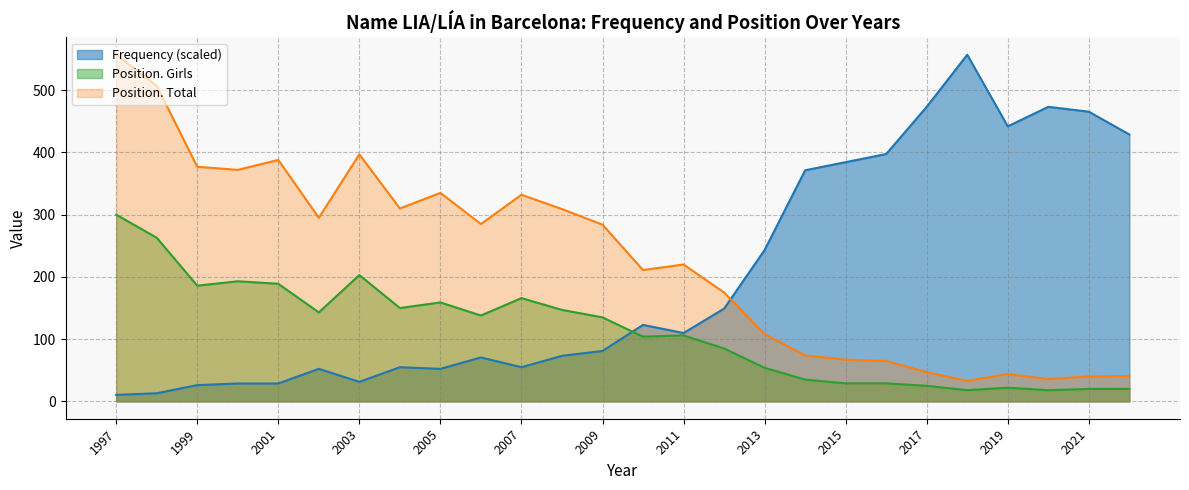

Which series has the largest total across all categories?

Position. Total